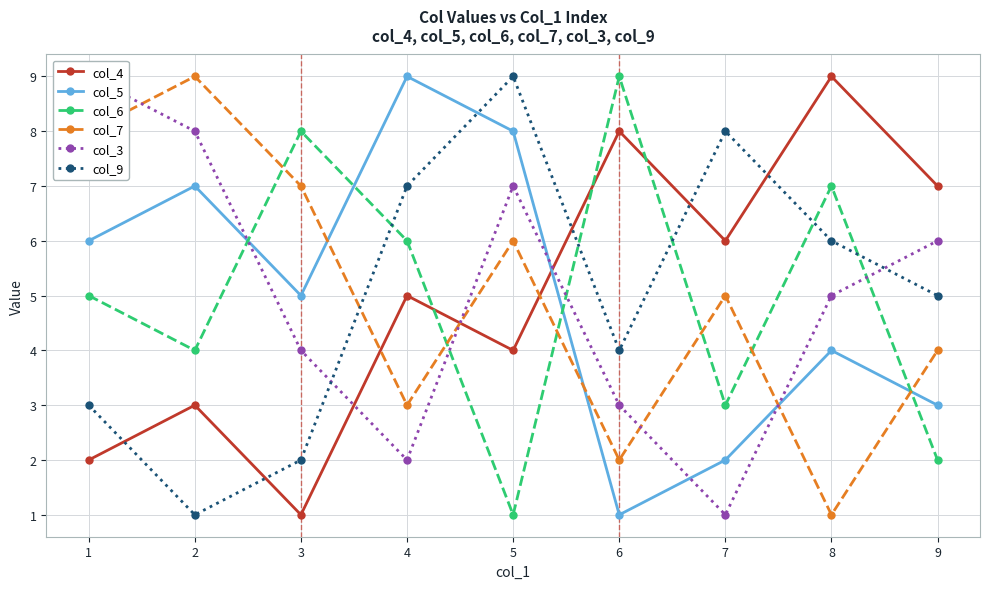

List the series in order of their peak value, highest first.

col_4, col_5, col_6, col_7, col_3, col_9